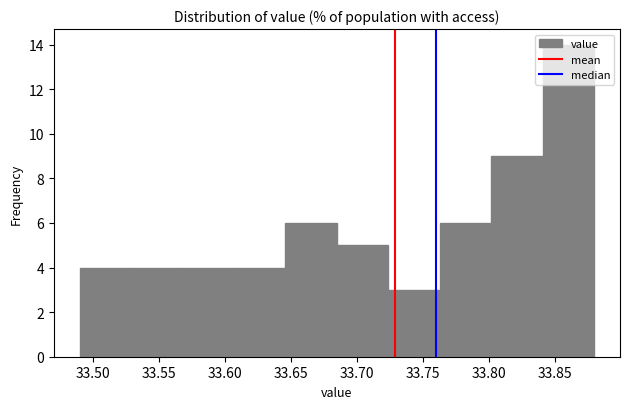

Reading left to right, transcribe this chart: for each bar, give the range it covers on the x-axis and its height. Neither the bar edges nor the heights are printed on the chart, so give them approximately, as read against the axes.

33.490 to 33.529: 4
33.529 to 33.568: 4
33.568 to 33.607: 4
33.607 to 33.646: 4
33.646 to 33.685: 6
33.685 to 33.724: 5
33.724 to 33.763: 3
33.763 to 33.802: 6
33.802 to 33.841: 9
33.841 to 33.880: 14